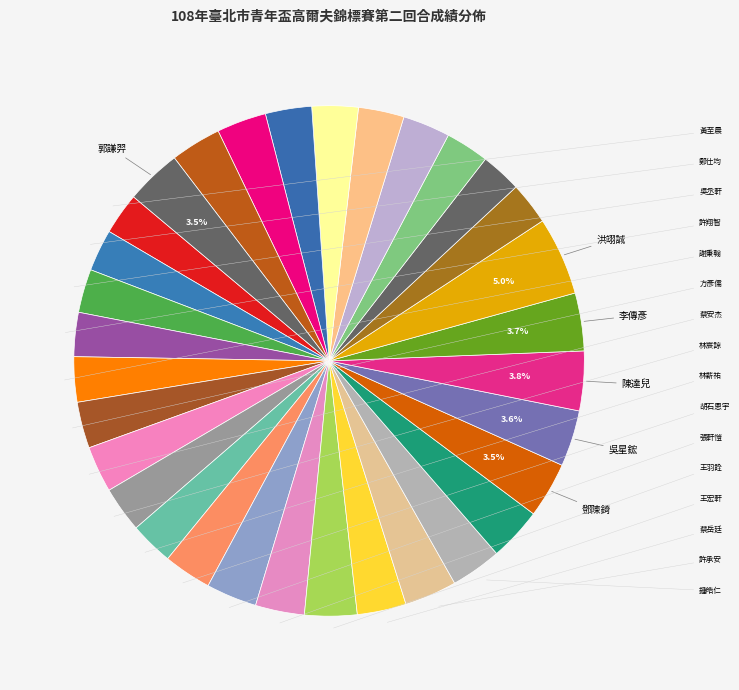

Is there any slice that represents more than half of the pie?

No